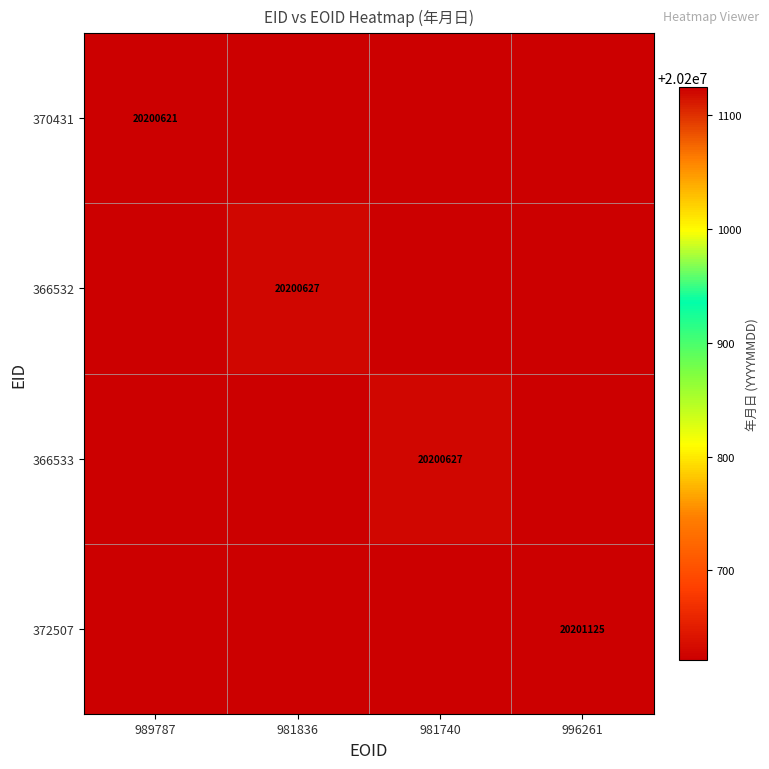

The 370431 series shows 20200621 at 989787. True or false?

True